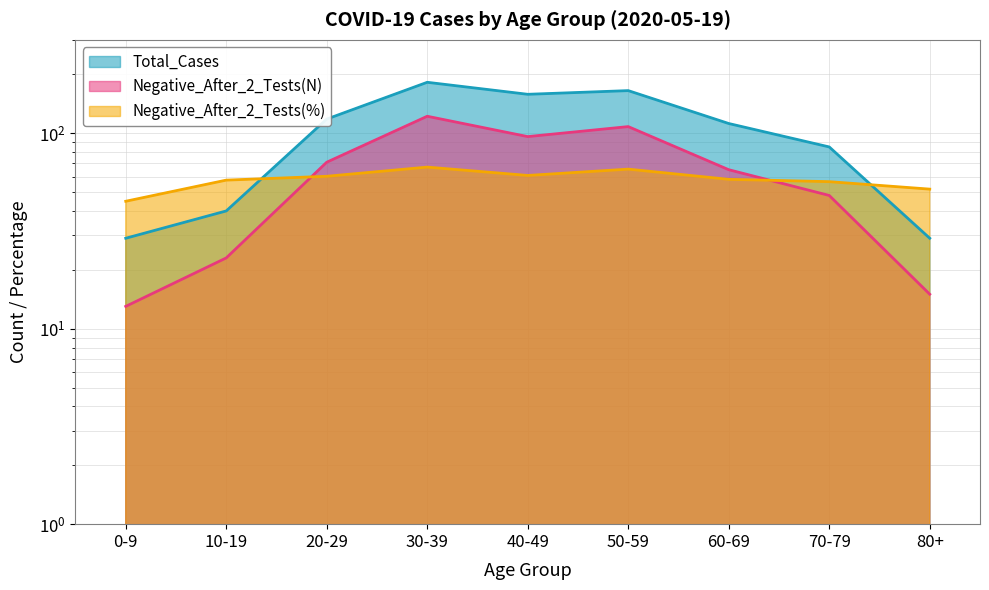

In Negative_After_2_Tests(N), how many points are higher than both neighbors (excluding endpoints)?

2